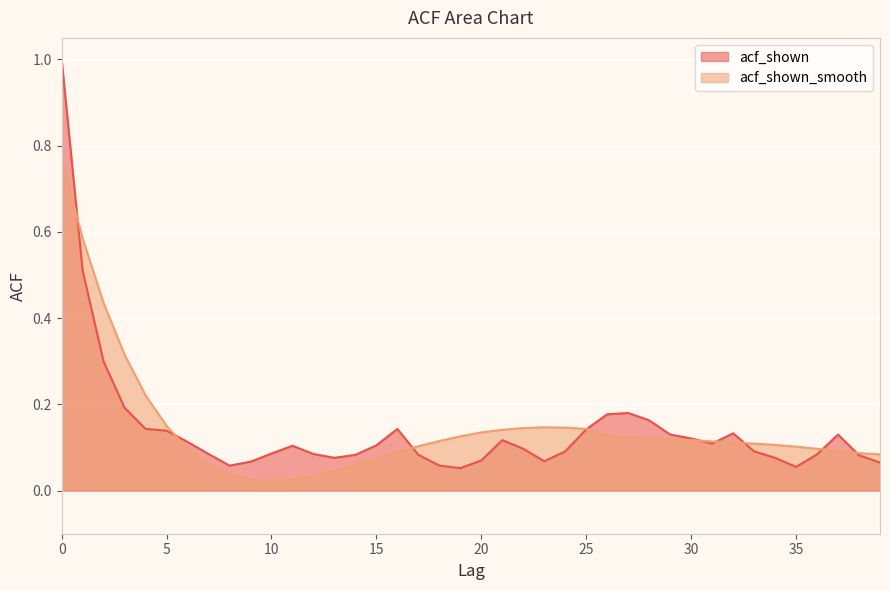

Which series has the widest spread of values?

acf_shown